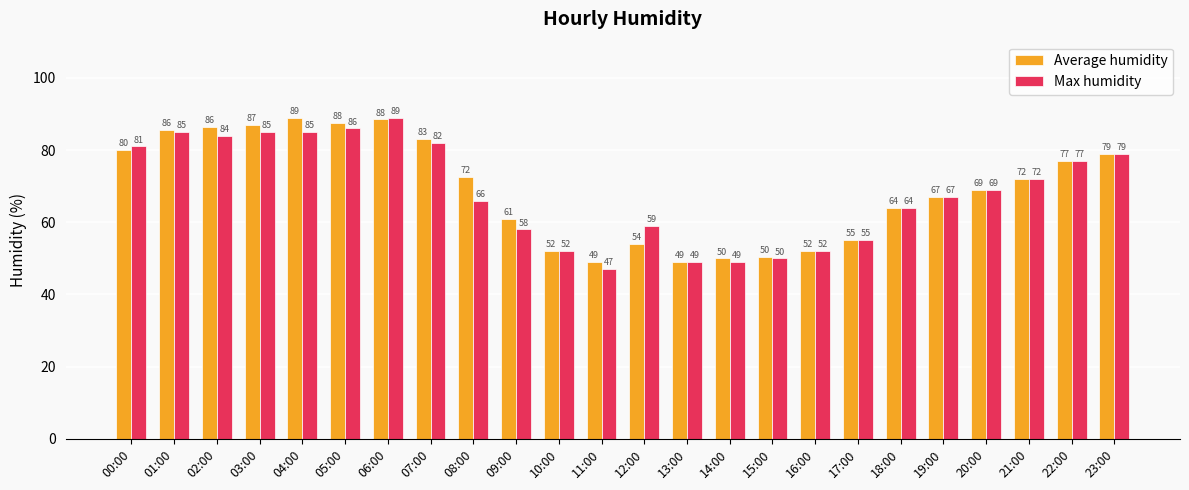

List the series in order of their overall mean, highest first.

Average humidity, Max humidity